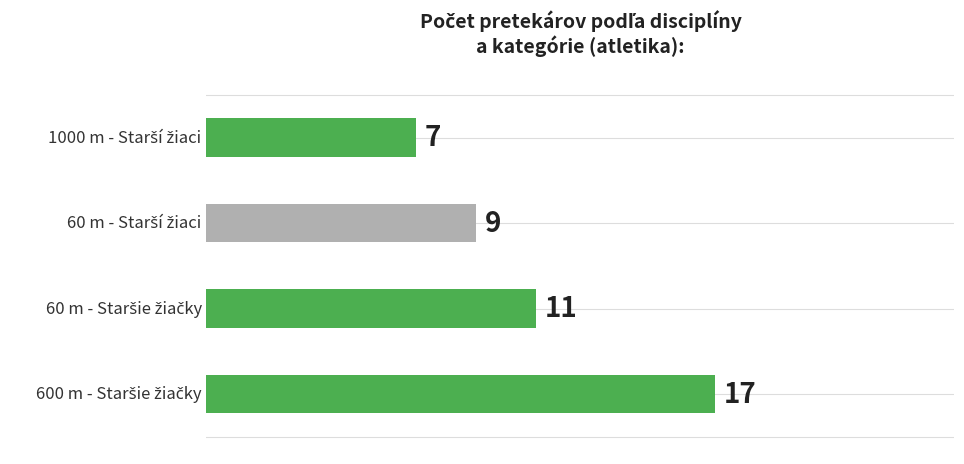

What is the sum of all values?

44